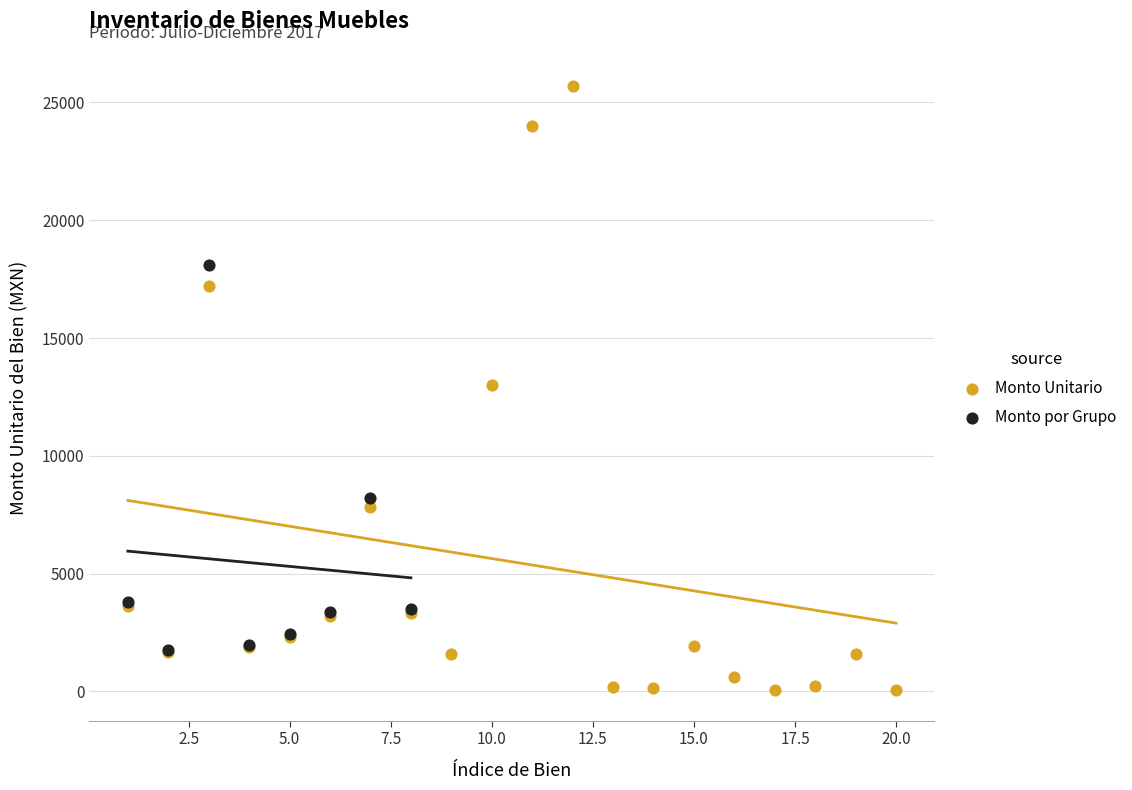

Which series reaches the minimum Y coordinate?

Monto Unitario